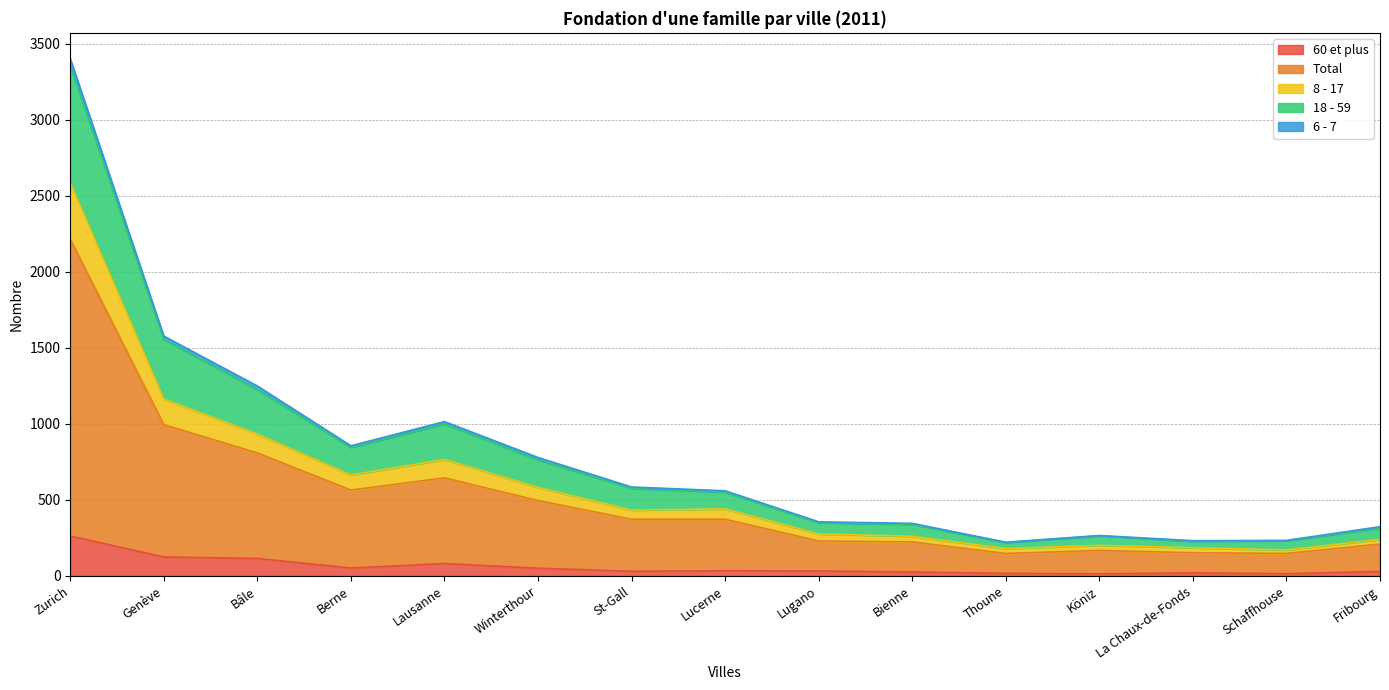

What are all the series names shown in the legend?

60 et plus, Total, 8 - 17, 18 - 59, 6 - 7